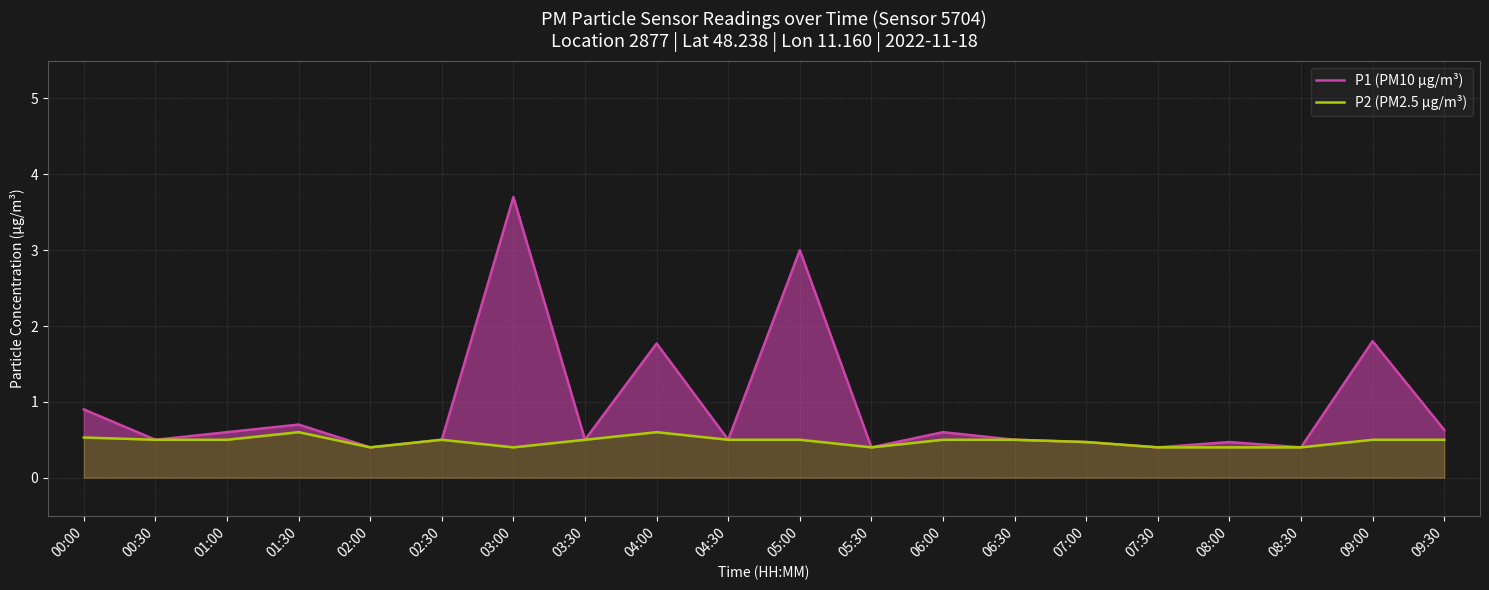

The P1 (PM10 µg/m³) series shows 0.4 at 05:30. True or false?

True